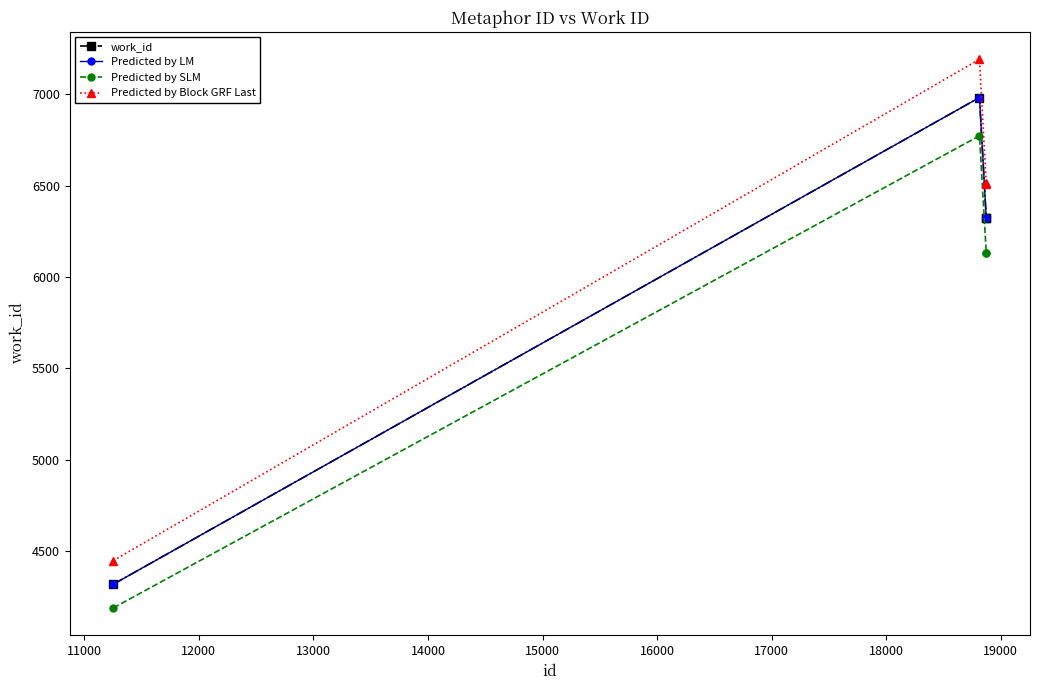

Does the chart have visible grid lines?

No